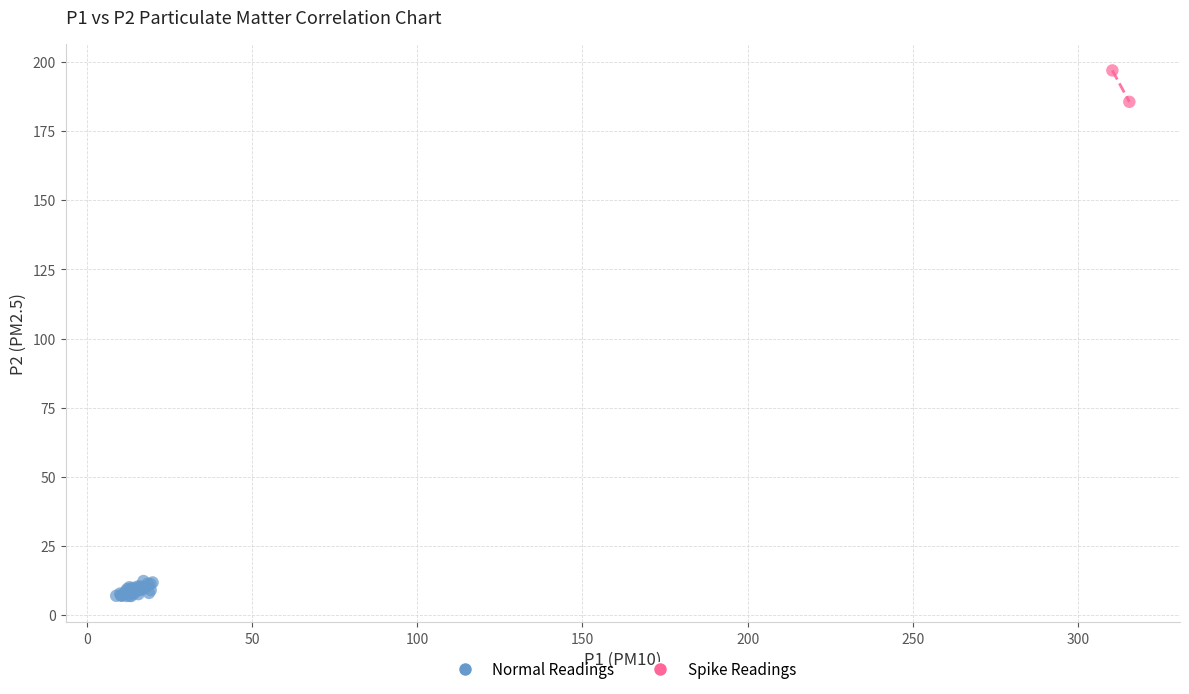

Which series contains the lowest Y value?

Normal Readings